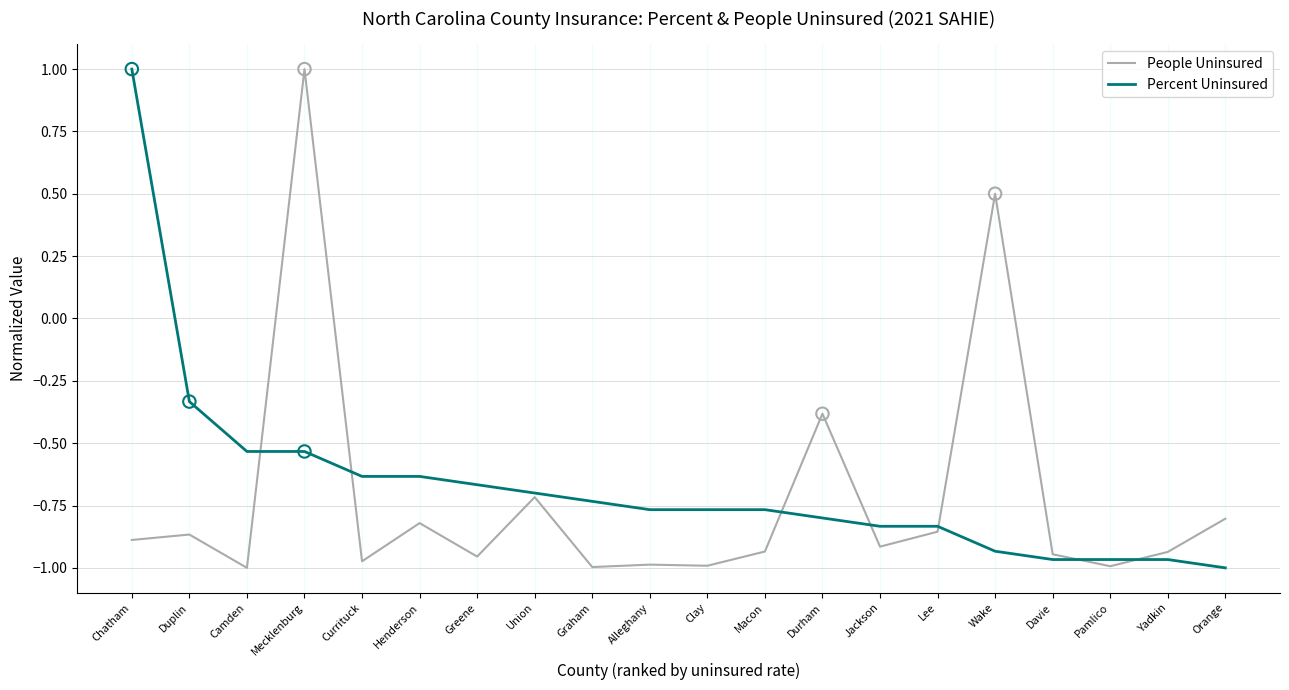

At which category is the sum across all series the highest?

Mecklenburg